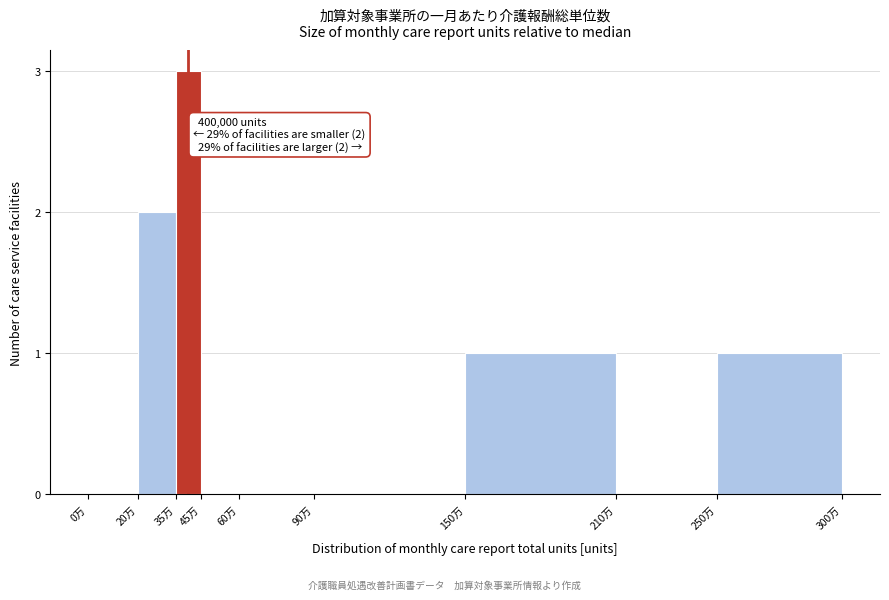

Reading left to right, transcribe all the data shown in this chart.

0万=0	20万=2	35万=3	45万=0	60万=0	90万=0	150万=1	210万=0	250万=1